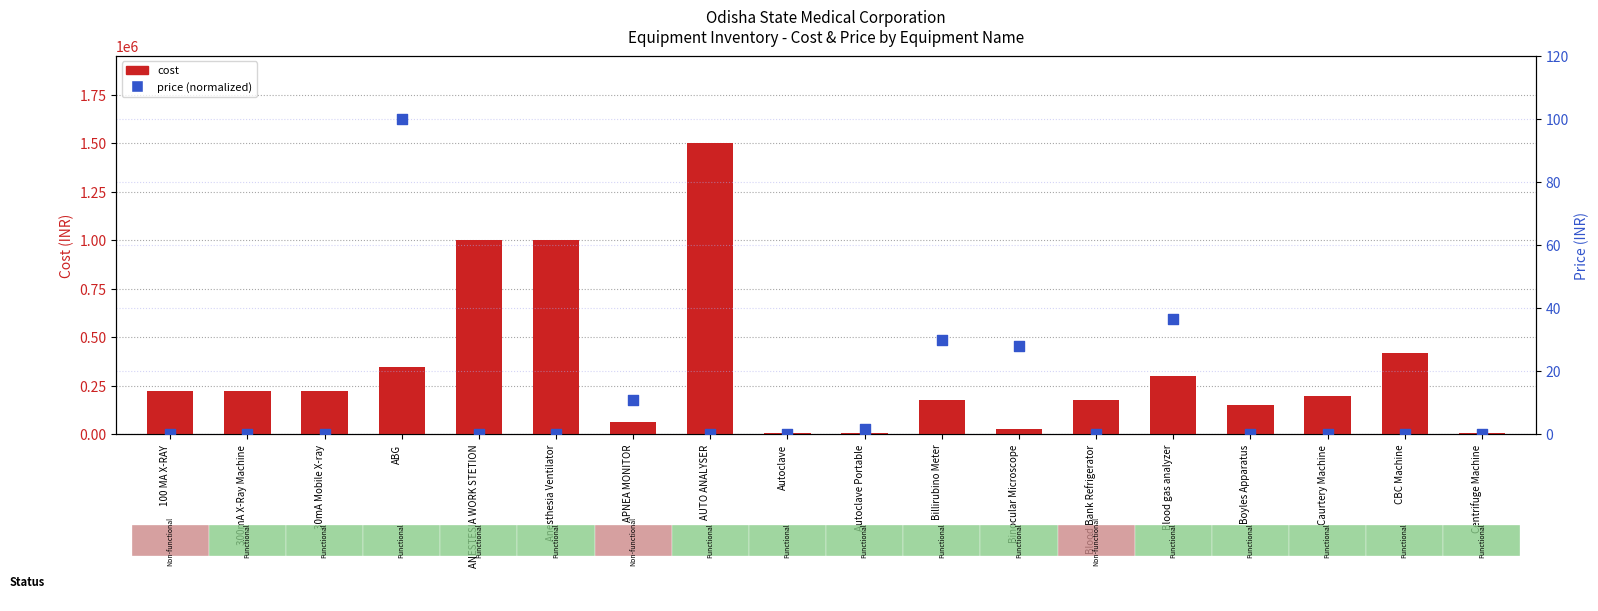

What are all the series names shown in the legend?

cost, price (normalized)